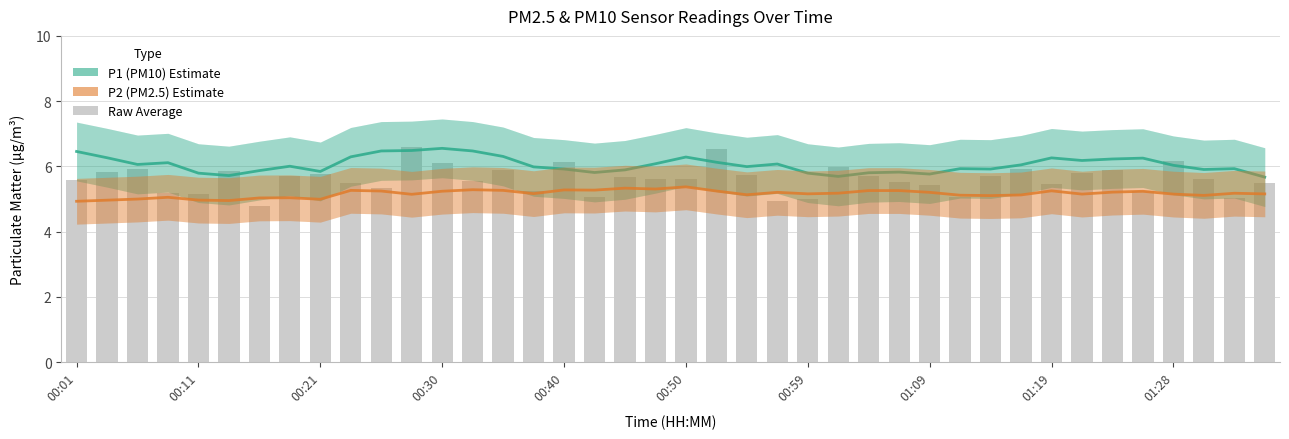

At which label does P2 (PM2.5) Estimate first exceed 5?

00:21